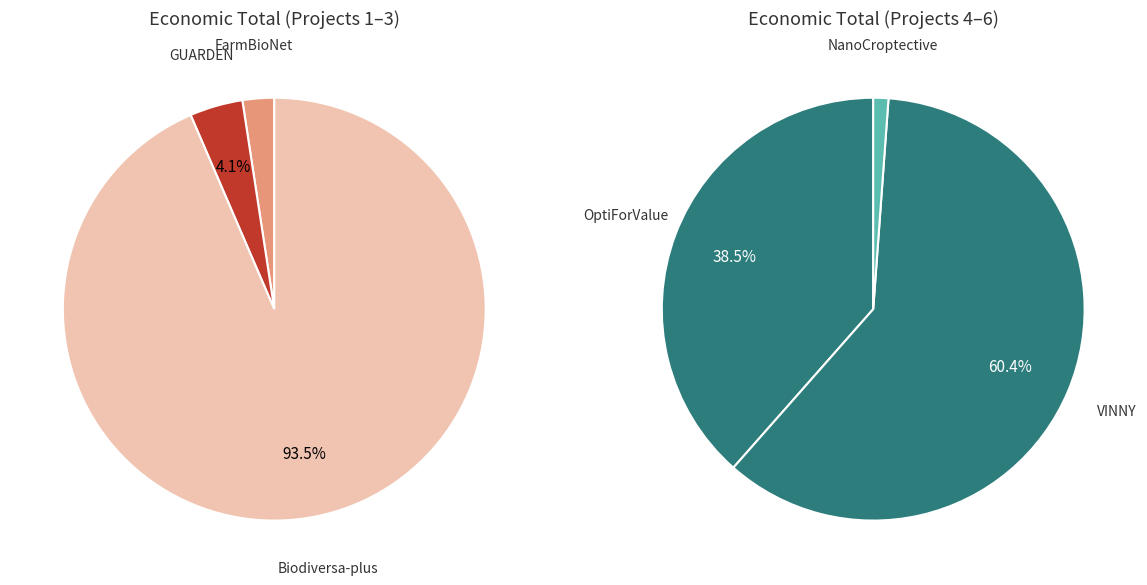

Is it true that VINNY is 18% of the pie?

False